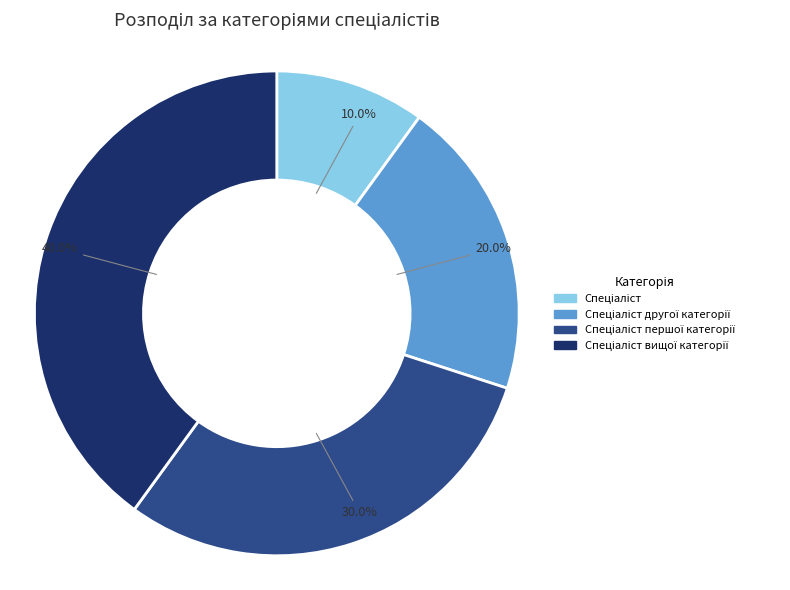

Is there a majority slice in this chart?

No